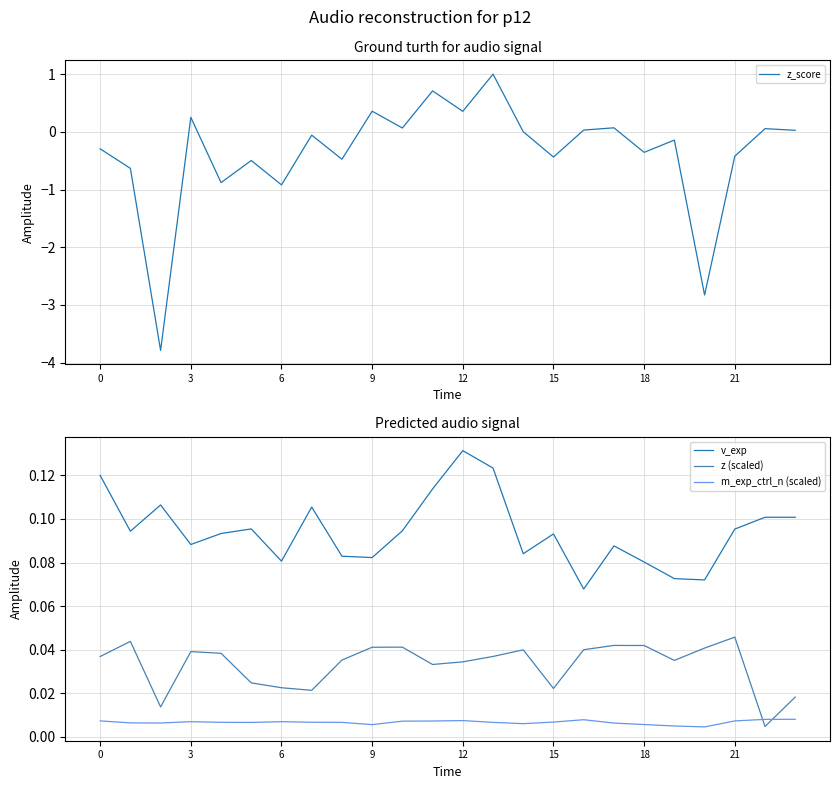

Is it true that z_score equals -0.3 at 0?

True